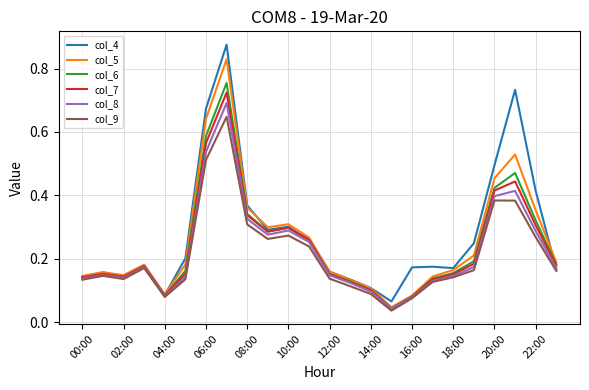

Which series has the largest range (max minus min)?

col_4